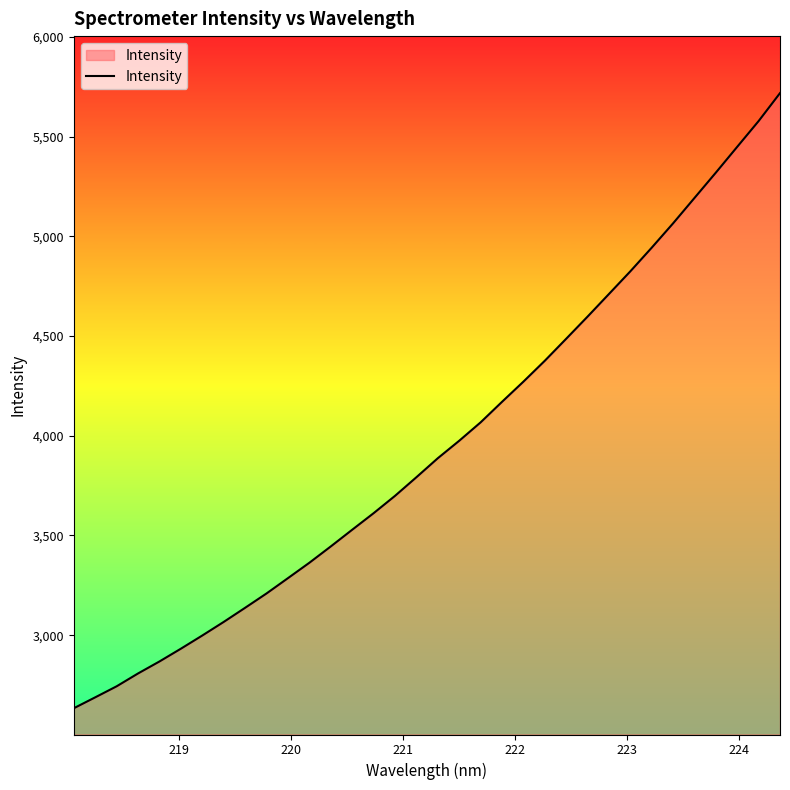

What is the greatest value displayed?

5718.6